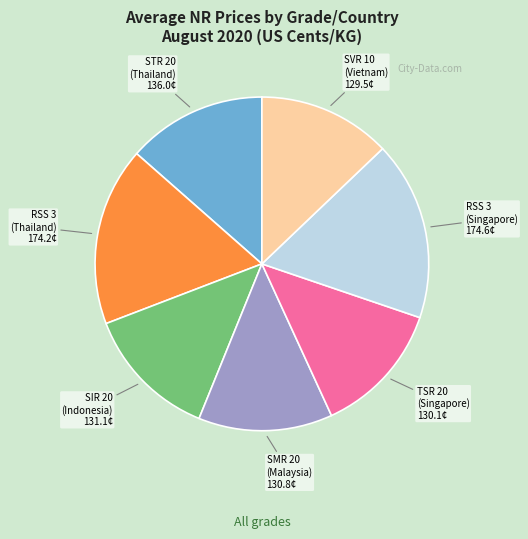

Is it true that SIR 20 (Indonesia) is 20% of the pie?

False